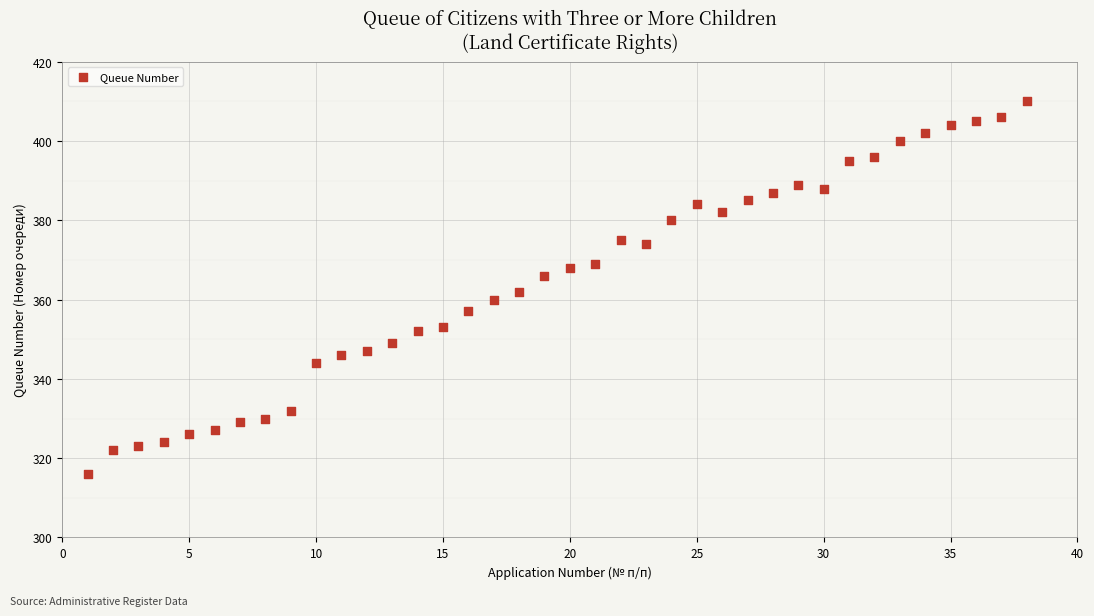

What is the range of X values (max minus min)?

37